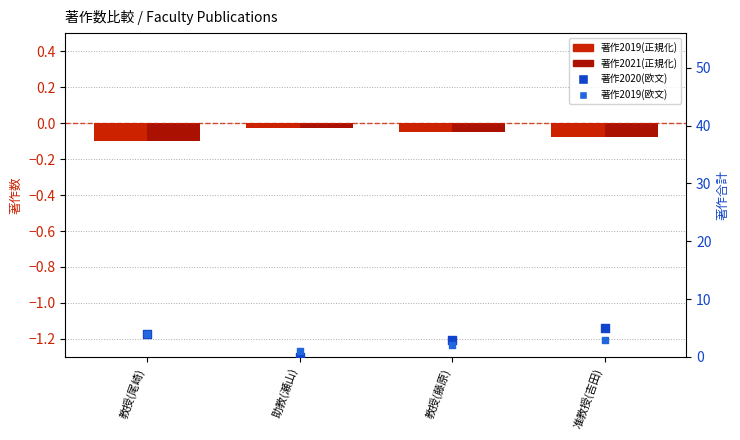

Which series contains the lowest Y value?

著作2019(正規化)